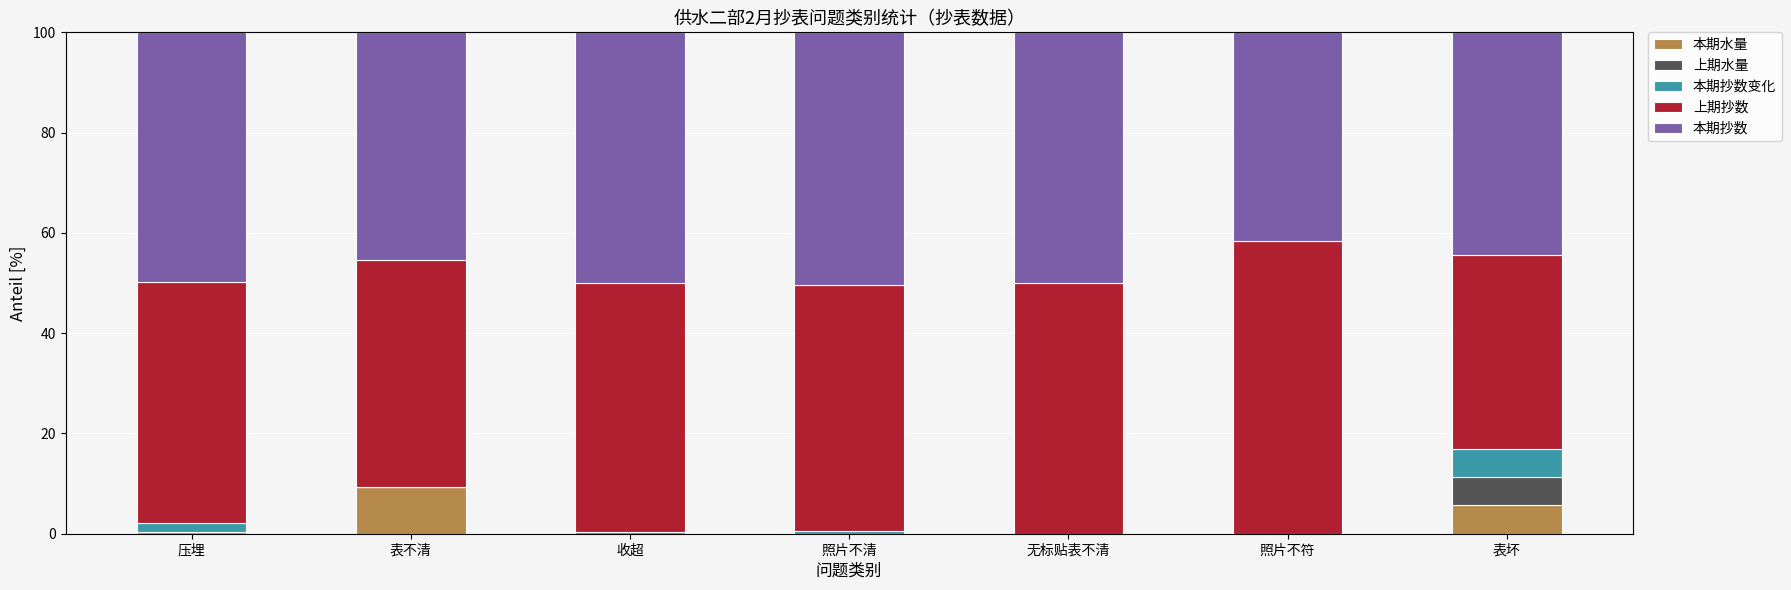

At which label does 本期水量 reach its peak?

表不清